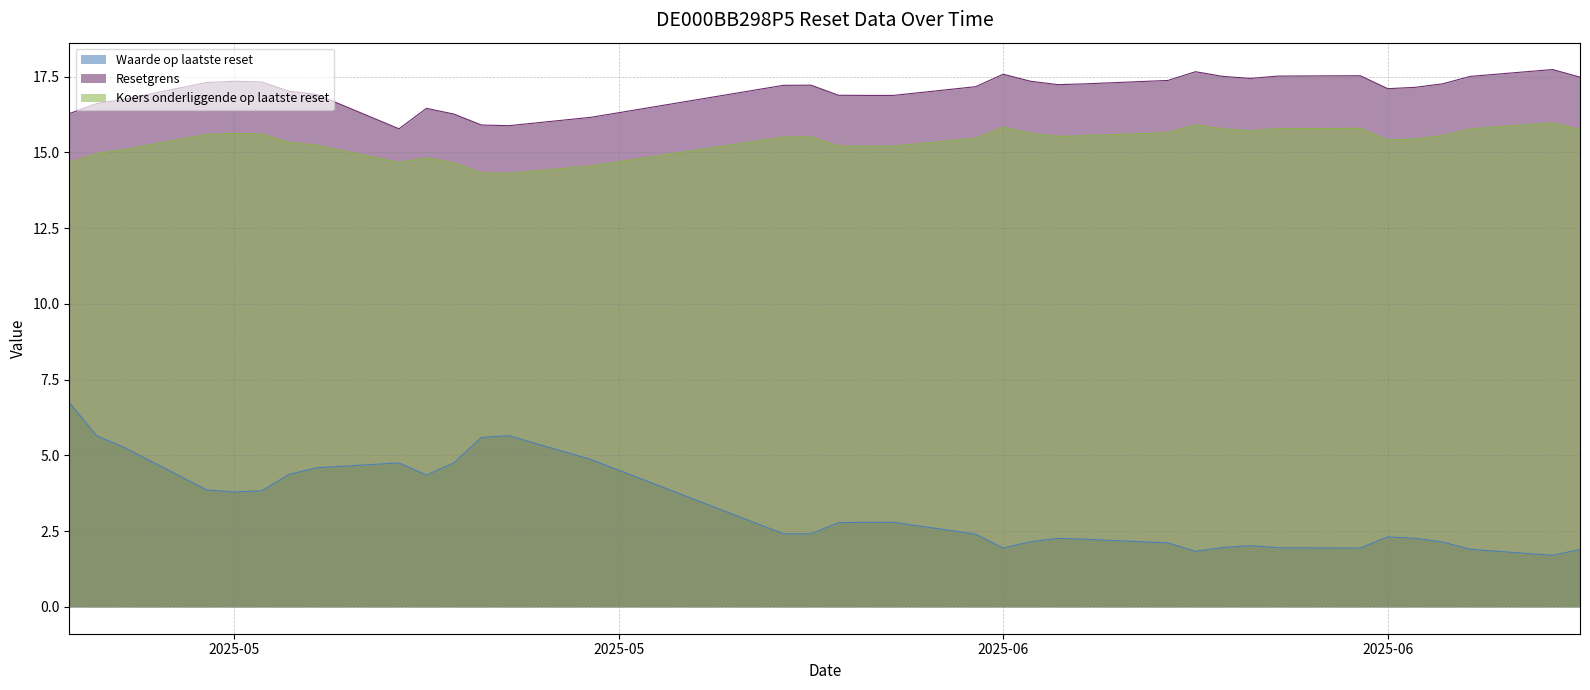

Reading left to right, extract all data points from this chart.

Waarde op laatste reset: 2025-07-01=1.9	2025-06-30=1.7	2025-06-27=1.9	2025-06-26=2.1	2025-06-25=2.3	2025-06-24=2.3	2025-06-23=1.9	2025-06-20=1.9	2025-06-19=2.0	2025-06-18=2.0	2025-06-17=1.8	2025-06-16=2.1	2025-06-13=2.2	2025-06-12=2.3	2025-06-11=2.1	2025-06-10=1.9	2025-06-09=2.4	2025-06-06=2.8	2025-06-05=2.8	2025-06-04=2.8	2025-06-03=2.4	2025-06-02=2.4	2025-05-26=4.9	2025-05-23=5.7	2025-05-22=5.6	2025-05-21=4.8	2025-05-20=4.3	2025-05-19=4.8	2025-05-16=4.6	2025-05-15=4.4	2025-05-14=3.8	2025-05-13=3.8	2025-05-12=3.9	2025-05-09=5.3	2025-05-08=5.6	2025-05-07=6.7
Resetgrens: 2025-07-01=17.5	2025-06-30=17.7	2025-06-27=17.5	2025-06-26=17.3	2025-06-25=17.1	2025-06-24=17.1	2025-06-23=17.5	2025-06-20=17.5	2025-06-19=17.4	2025-06-18=17.5	2025-06-17=17.7	2025-06-16=17.4	2025-06-13=17.3	2025-06-12=17.2	2025-06-11=17.3	2025-06-10=17.6	2025-06-09=17.2	2025-06-06=16.9	2025-06-05=16.9	2025-06-04=16.9	2025-06-03=17.2	2025-06-02=17.2	2025-05-26=16.2	2025-05-23=15.9	2025-05-22=15.9	2025-05-21=16.3	2025-05-20=16.4	2025-05-19=15.8	2025-05-16=16.9	2025-05-15=17.0	2025-05-14=17.3	2025-05-13=17.3	2025-05-12=17.3	2025-05-09=16.8	2025-05-08=16.6	2025-05-07=16.3
Koers onderliggende op laatste reset: 2025-07-01=15.8	2025-06-30=16.0	2025-06-27=15.8	2025-06-26=15.6	2025-06-25=15.4	2025-06-24=15.4	2025-06-23=15.8	2025-06-20=15.8	2025-06-19=15.7	2025-06-18=15.8	2025-06-17=15.9	2025-06-16=15.7	2025-06-13=15.6	2025-06-12=15.5	2025-06-11=15.6	2025-06-10=15.8	2025-06-09=15.5	2025-06-06=15.2	2025-06-05=15.2	2025-06-04=15.2	2025-06-03=15.5	2025-06-02=15.5	2025-05-26=14.6	2025-05-23=14.3	2025-05-22=14.3	2025-05-21=14.7	2025-05-20=14.8	2025-05-19=14.7	2025-05-16=15.2	2025-05-15=15.3	2025-05-14=15.6	2025-05-13=15.6	2025-05-12=15.6	2025-05-09=15.1	2025-05-08=15.0	2025-05-07=14.7